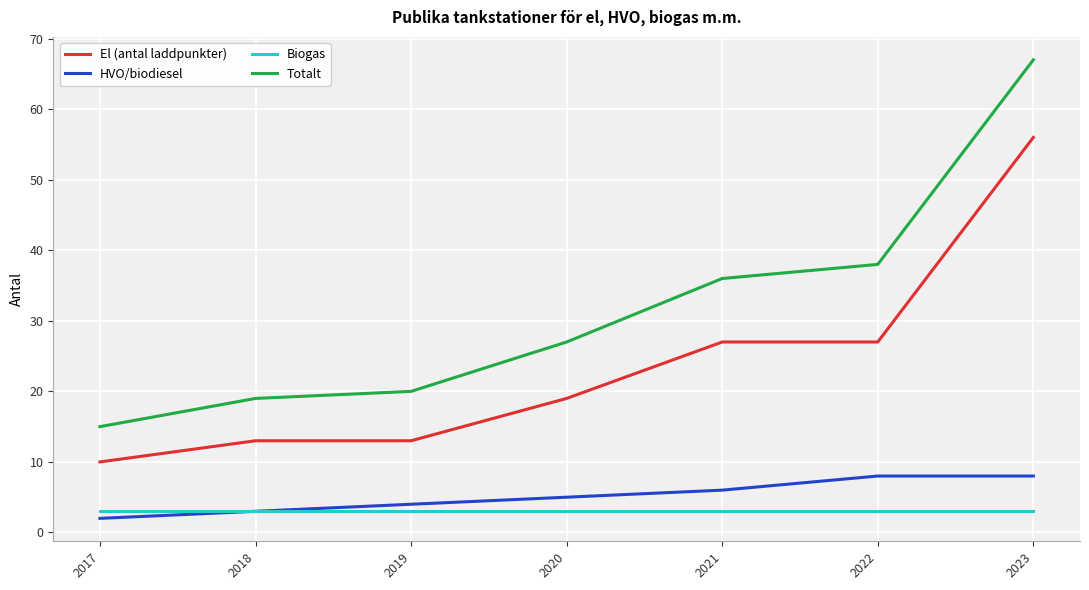

How many categories are shown in the chart?

7